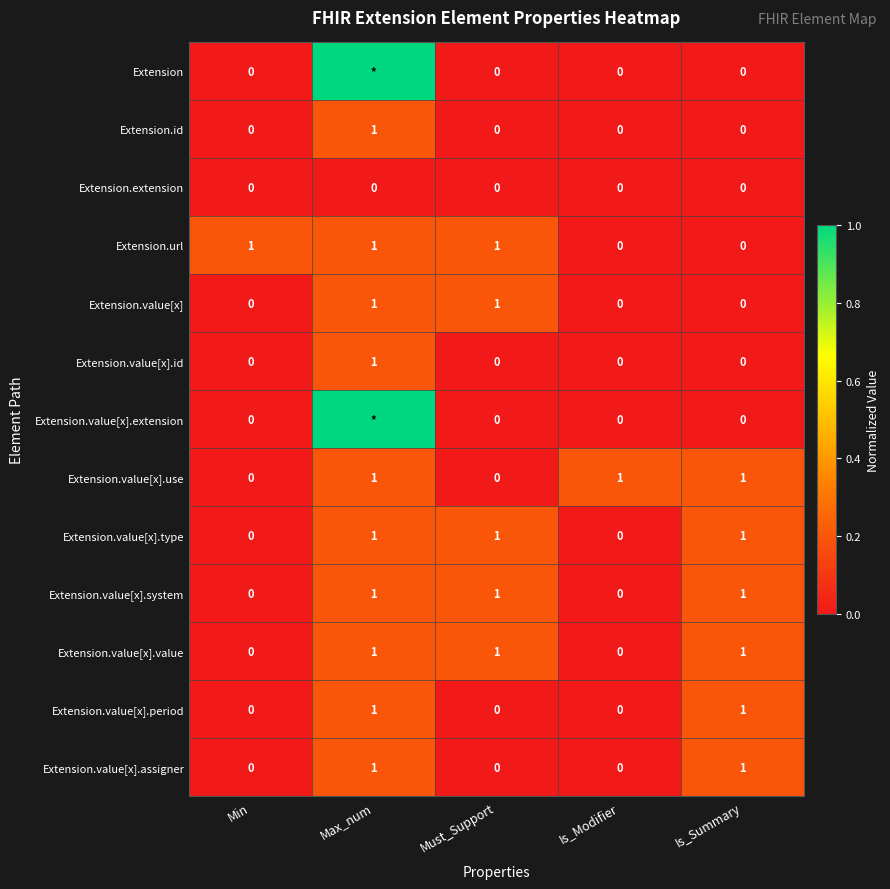

Is it true that Extension.value[x].id equals 0 at Is_Summary?

True